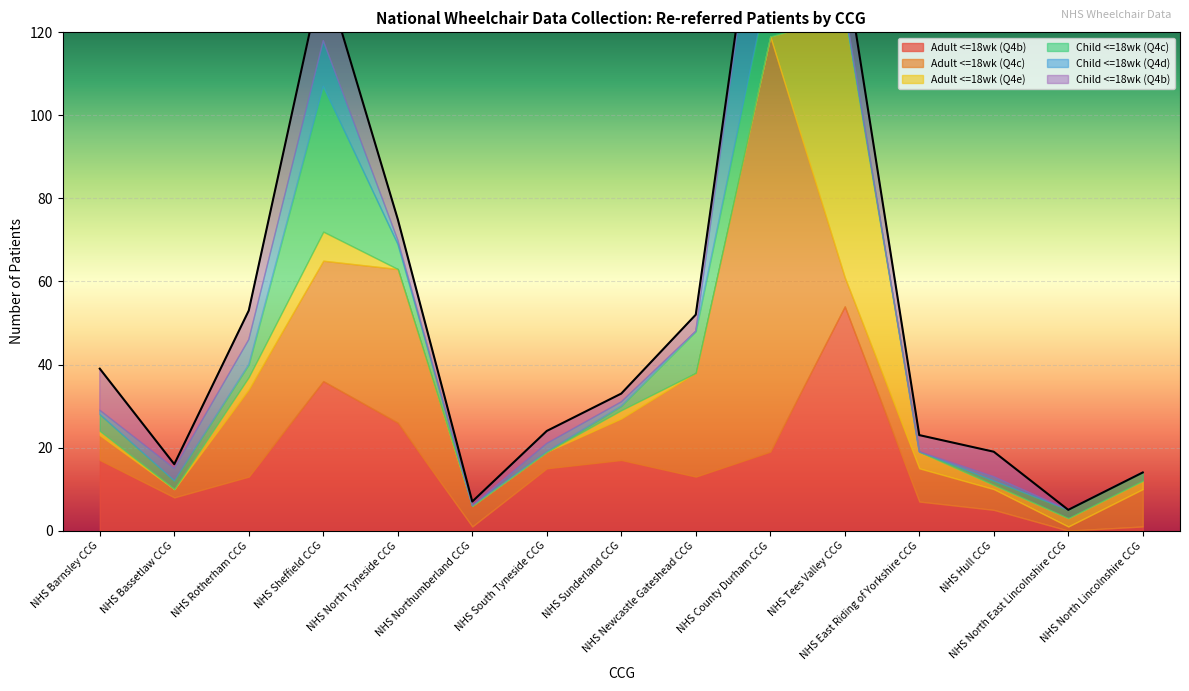

At NHS County Durham CCG, list the series in order from largest to smallest.

Adult <=18wk (Q4c), Child <=18wk (Q4d), Adult <=18wk (Q4b), Child <=18wk (Q4c), Child <=18wk (Q4b), Adult <=18wk (Q4e)